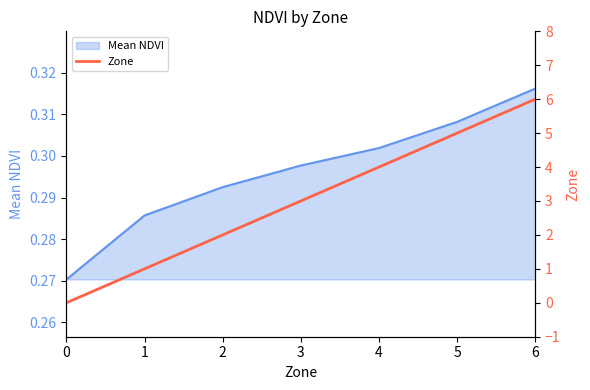

What is the change in value from 2 to 4?

+2